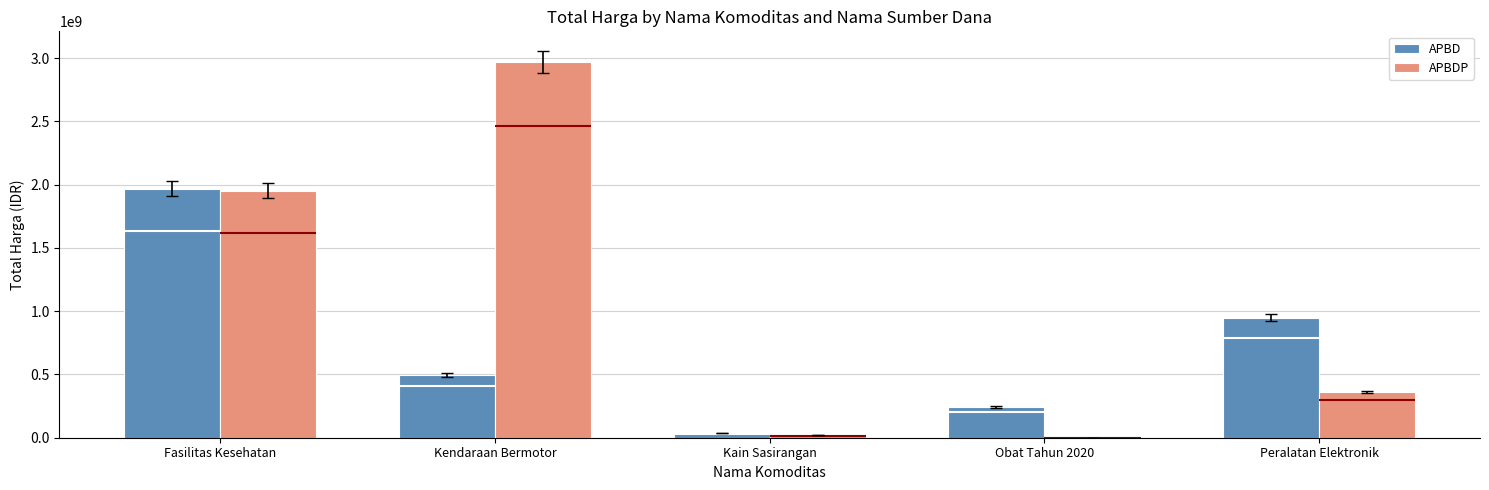

Are the bars grouped side by side (vs. stacked)?

Yes